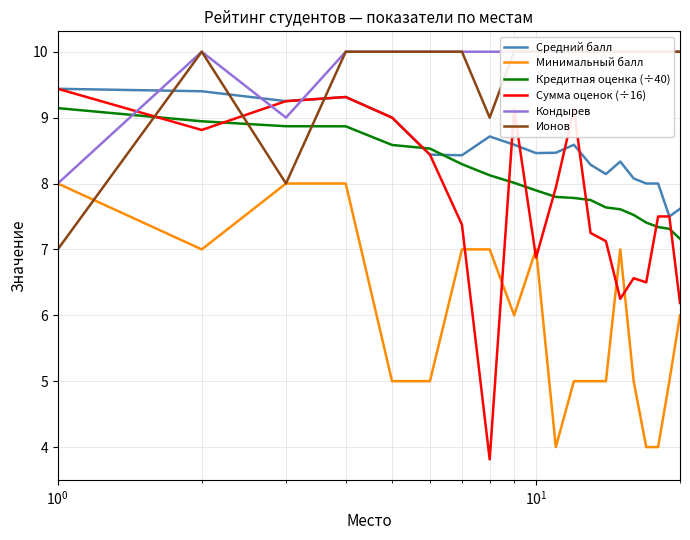

What is the minimum value for Минимальный балл?

4.0